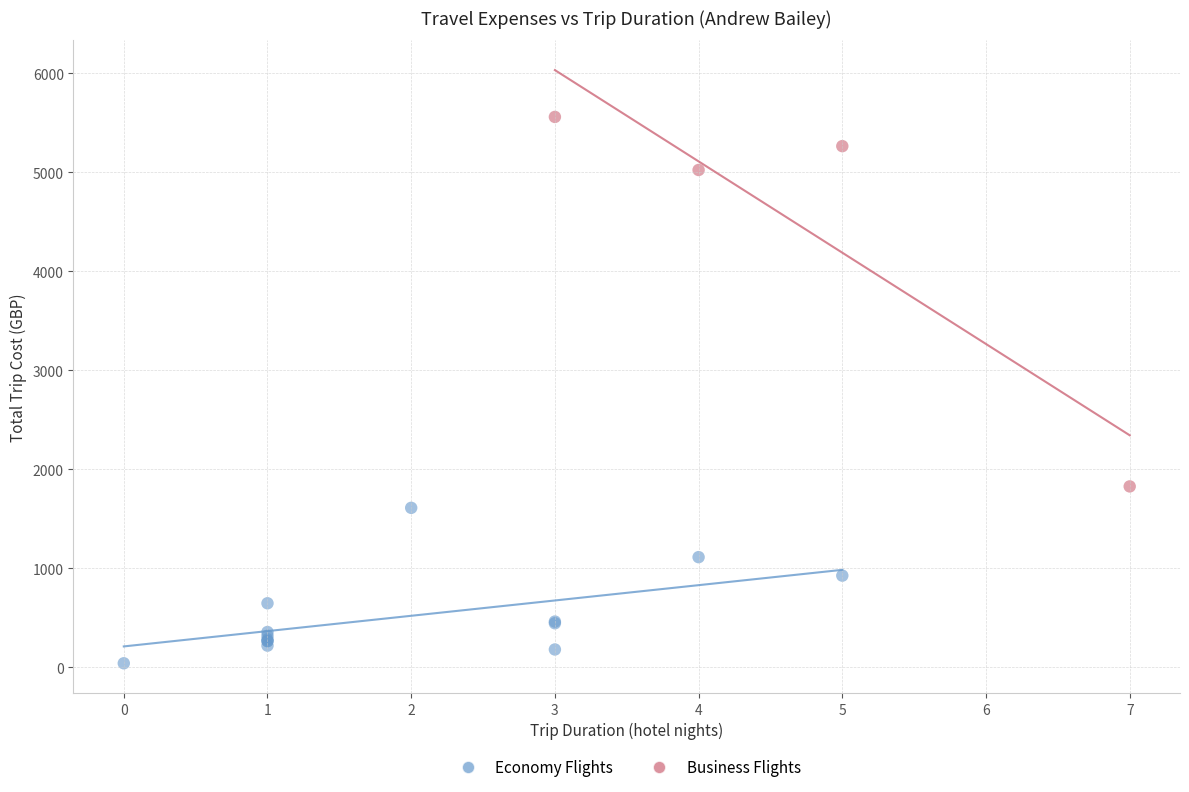

Which series contains the lowest Y value?

Economy Flights